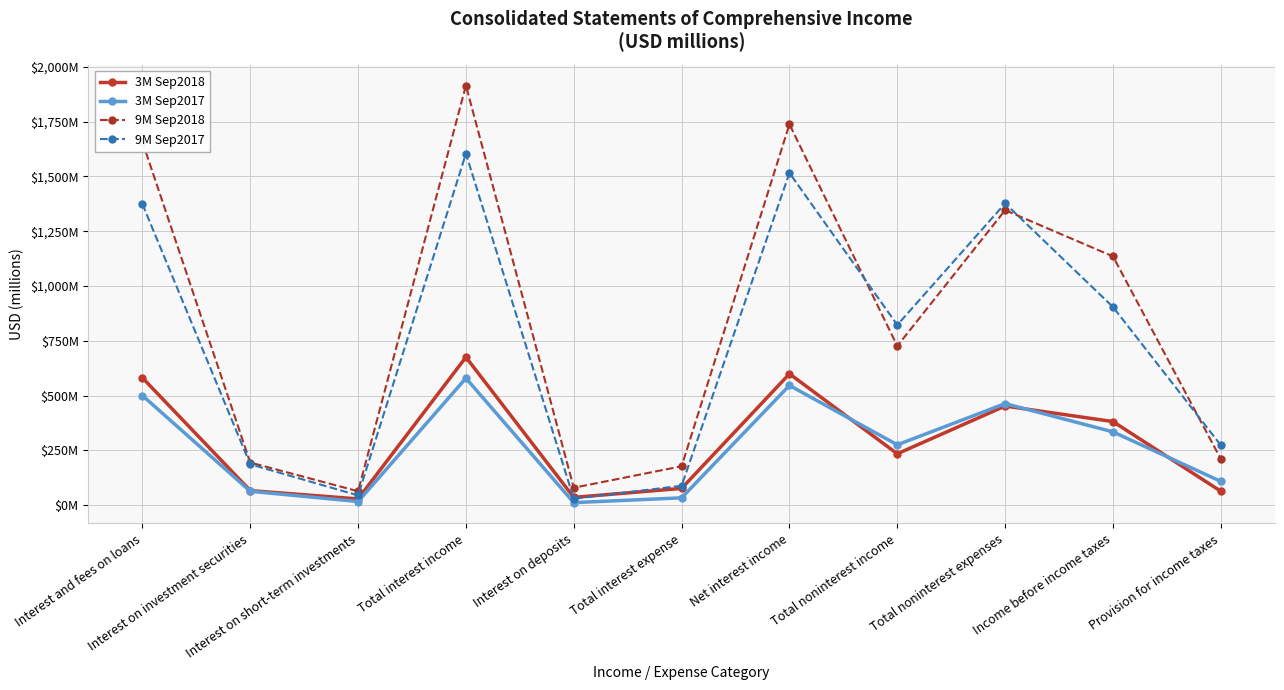

What are all the series names shown in the legend?

3M Sep2018, 3M Sep2017, 9M Sep2018, 9M Sep2017